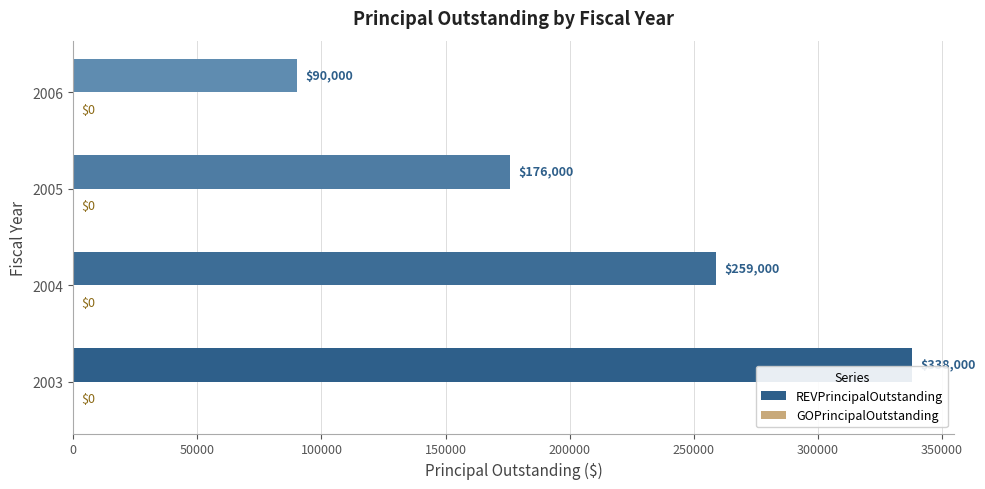

Rank the categories by value from highest to lowest.

2003, 2004, 2005, 2006